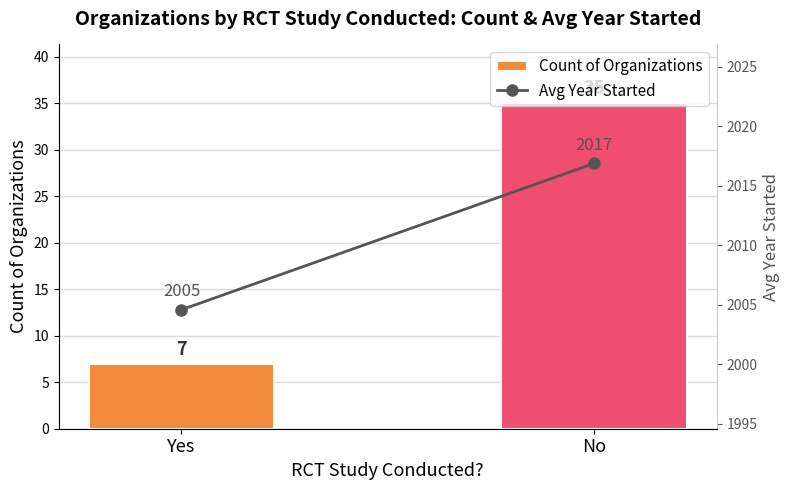

At how many categories does at least one series exceed 1587?

2